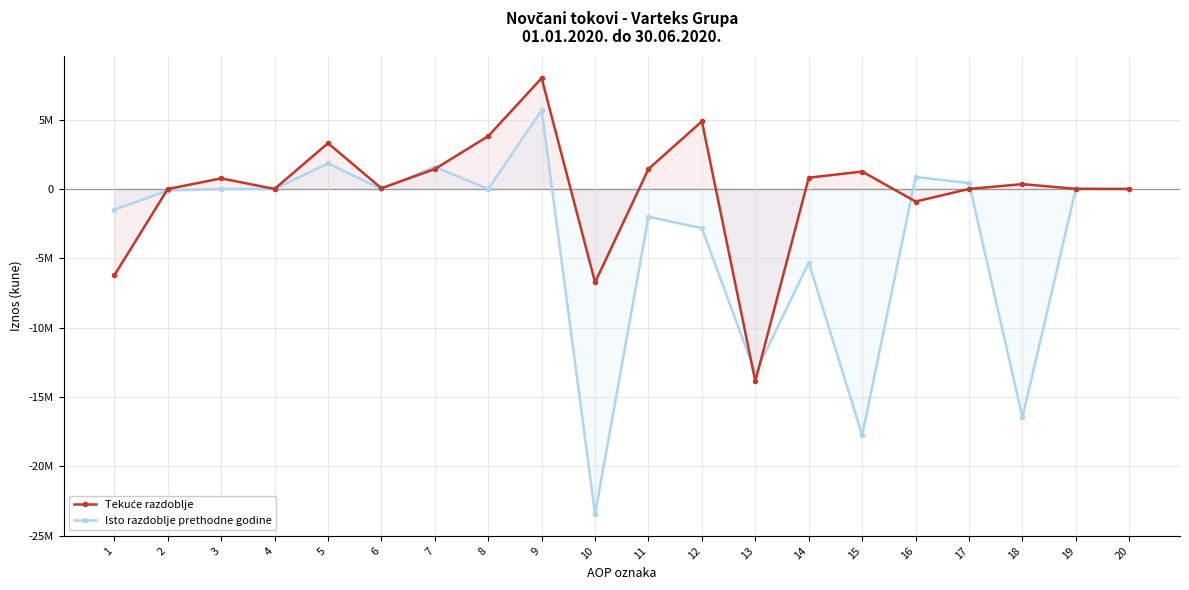

What is the maximum value shown in the chart?

7987698